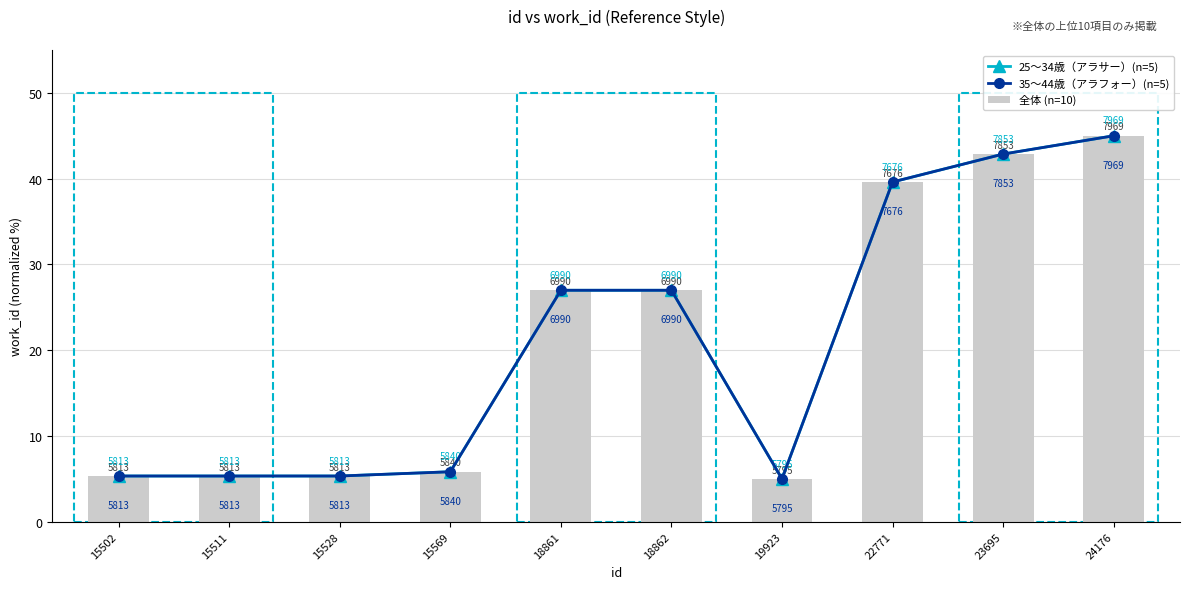

What are all the series names shown in the legend?

25〜34歳（アラサー）(n=5), 35〜44歳（アラフォー）(n=5), 全体 (n=10)